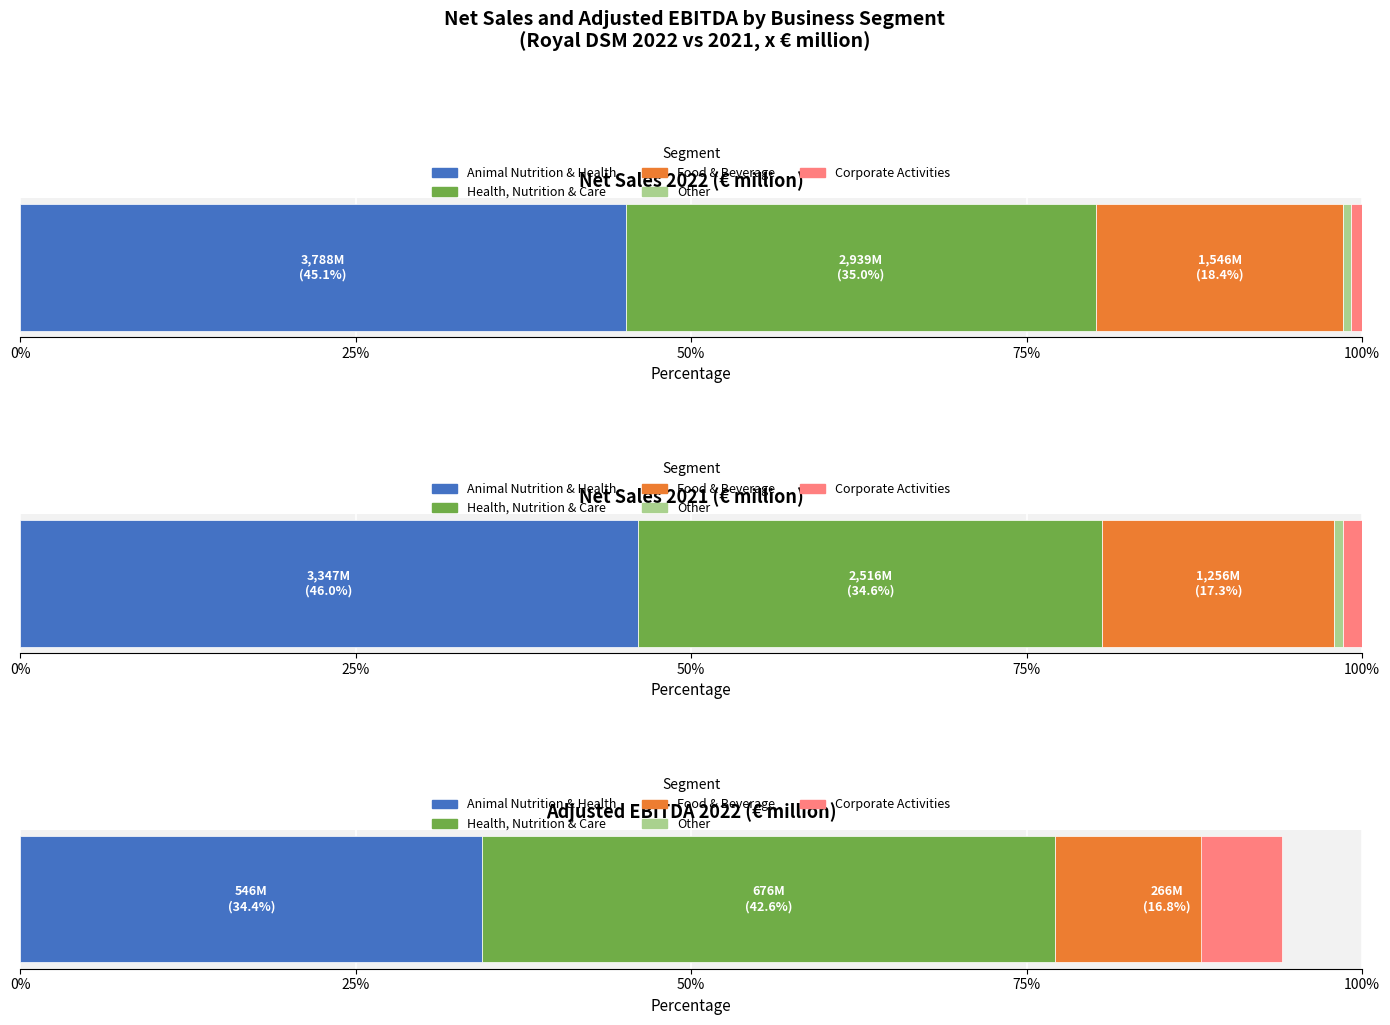

At which label does Adjusted EBITDA 2022 first exceed 266?

Animal Nutrition & Health